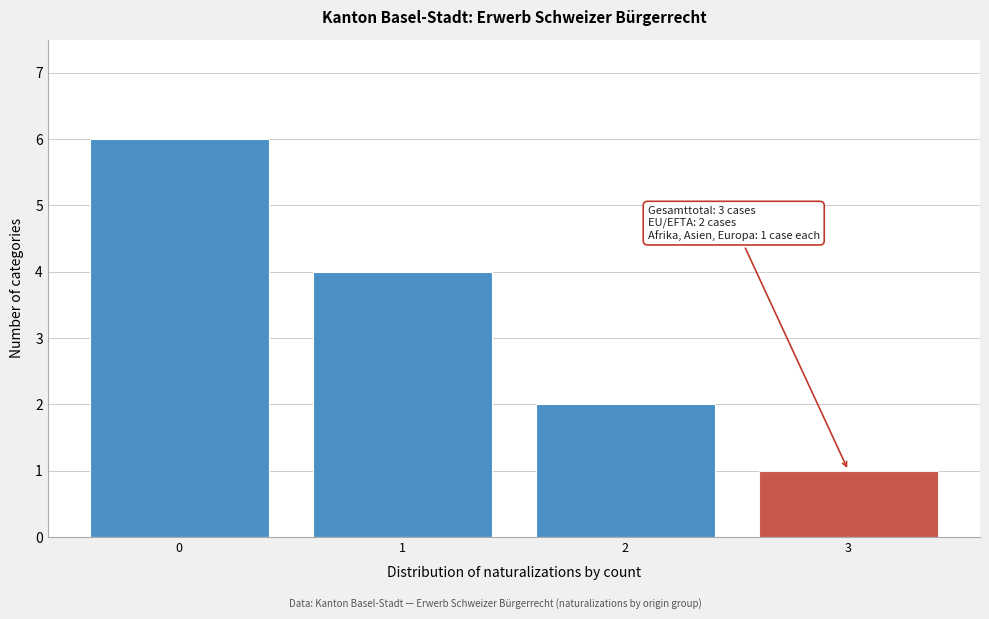

Reading right to left, list all the values displayed in this chart.

3=1	2=2	1=4	0=6